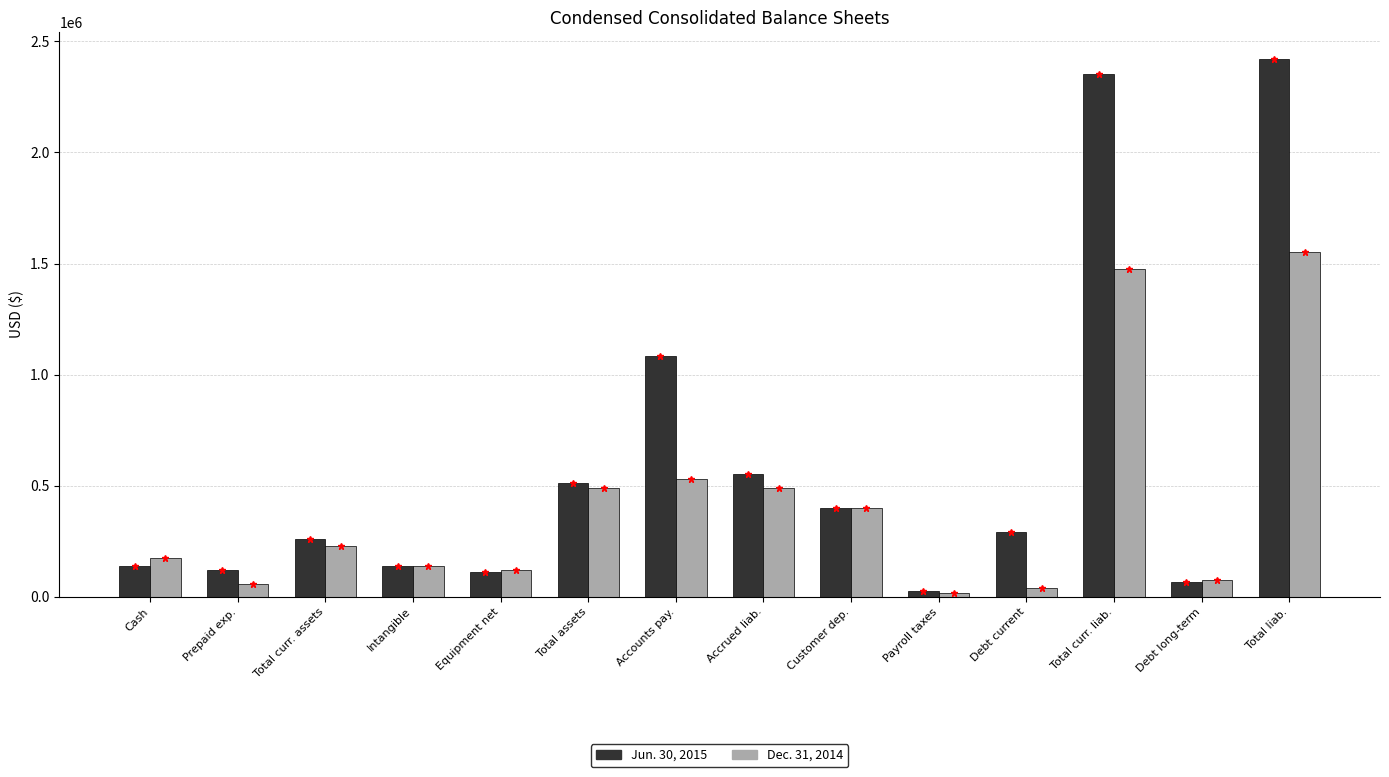

Is it true that Dec. 31, 2014 equals 328598 at Accrued liab.?

False